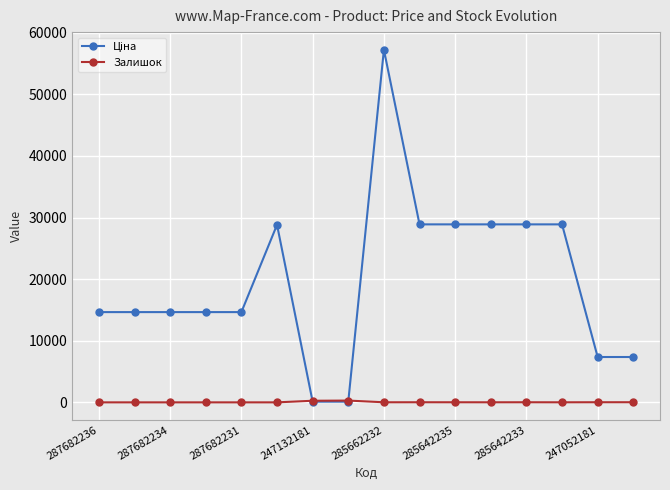

What is the maximum value shown in the chart?

57235.5